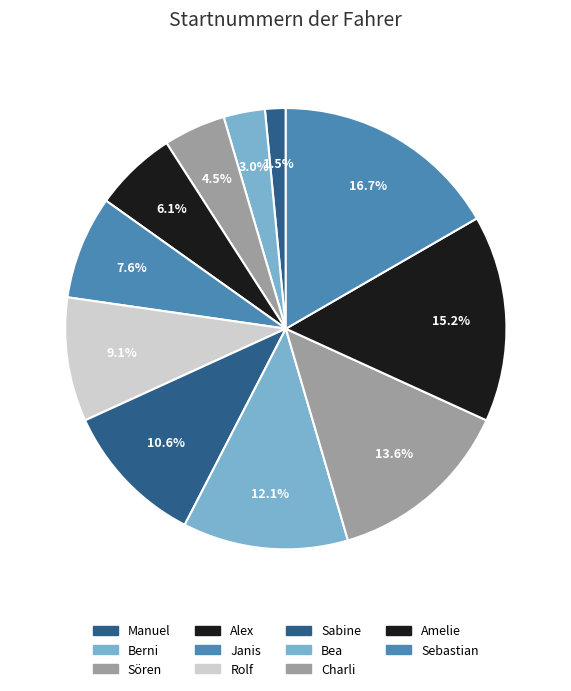

Does Rolf represent more than half of the total?

No